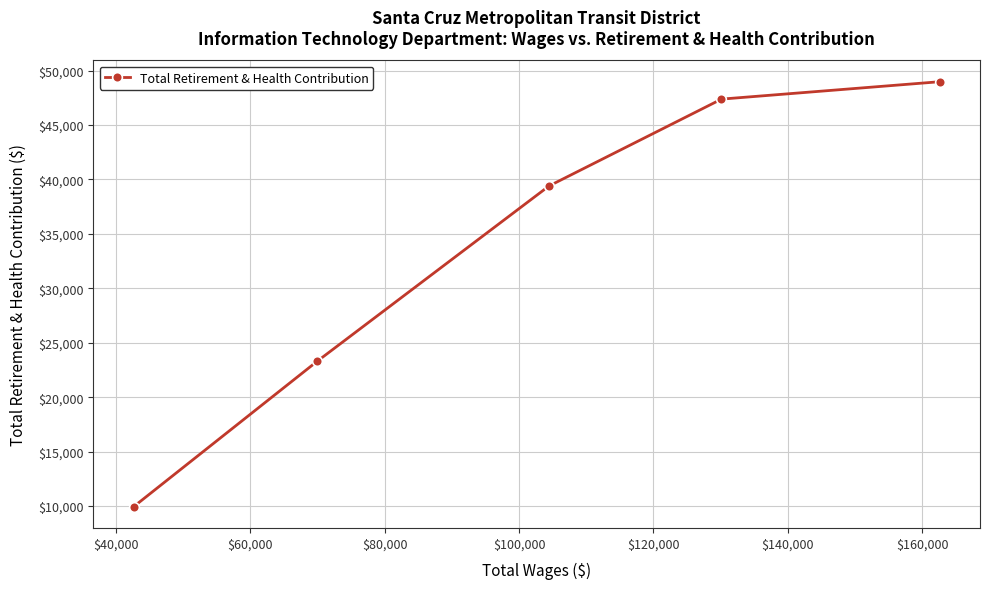

What is the value of the 1st point from the left?

9946